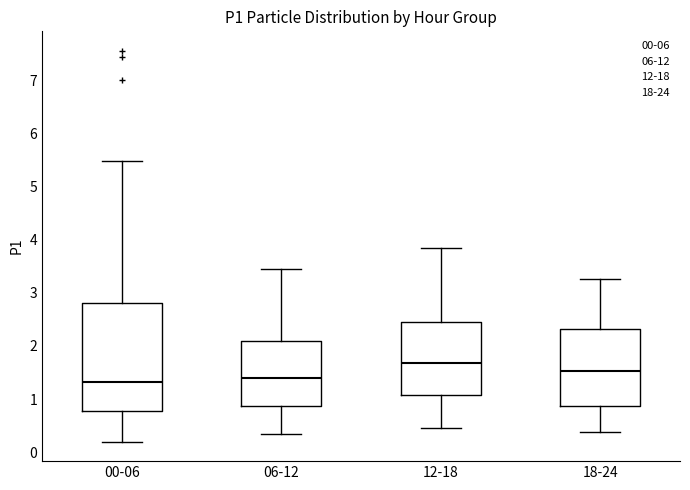

Reading left to right, read every box against the y-axis: the position of its median line, the range the box covers, and the ends of its whiskers. The values are not printed on the chart, so give them approximately, as read against the axis.

00-06: median 1.3, box 0.8 to 2.8, whiskers 0.2 to 5.5
06-12: median 1.4, box 0.9 to 2.1, whiskers 0.4 to 3.5
12-18: median 1.7, box 1.1 to 2.5, whiskers 0.5 to 3.9
18-24: median 1.5, box 0.9 to 2.3, whiskers 0.4 to 3.3